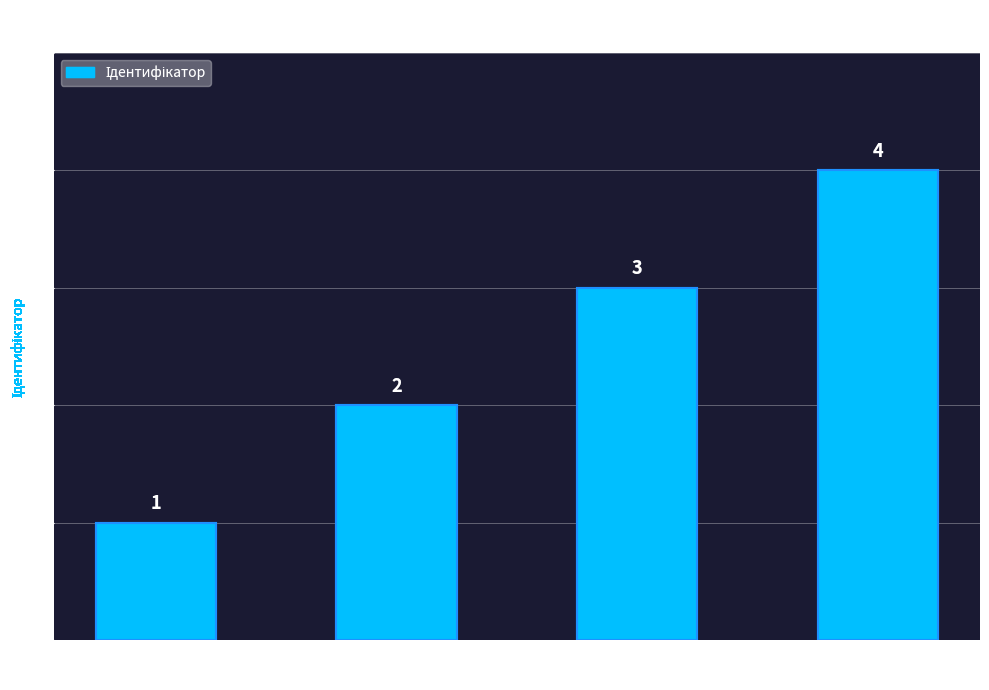

What is the difference between the maximum and minimum values?

3